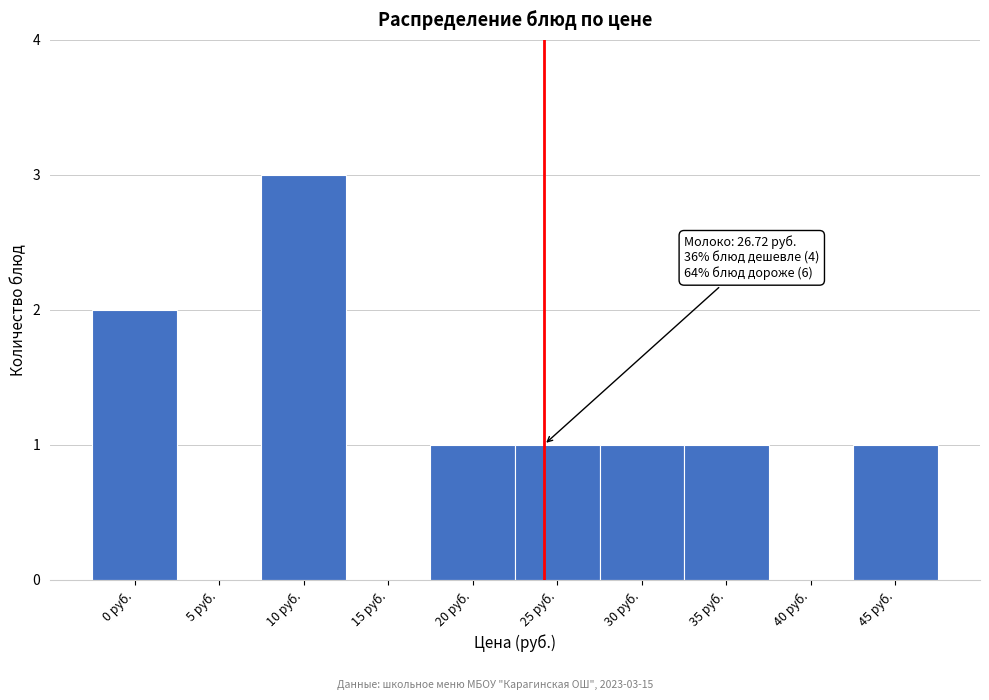

Reading right to left, transcribe all the data shown in this chart.

45 руб.=1	40 руб.=0	35 руб.=1	30 руб.=1	25 руб.=1	20 руб.=1	15 руб.=0	10 руб.=3	5 руб.=0	0 руб.=2